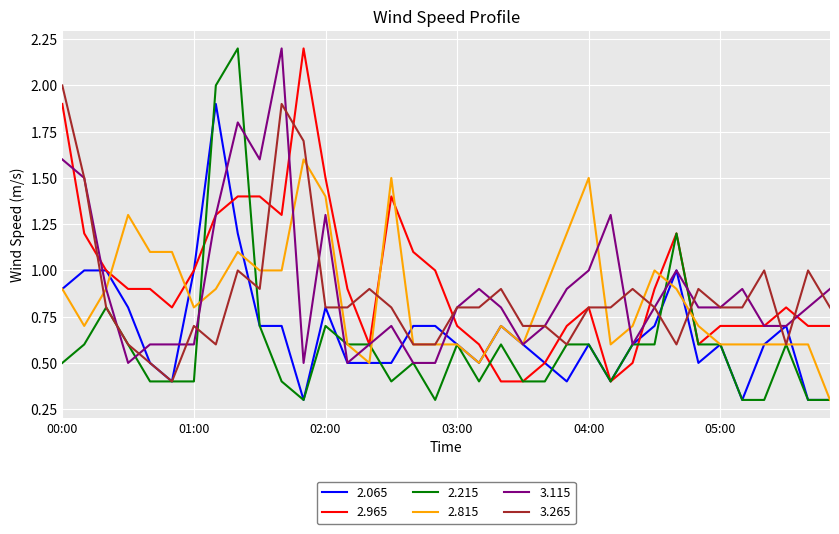

Which series has the largest range (max minus min)?

2.215